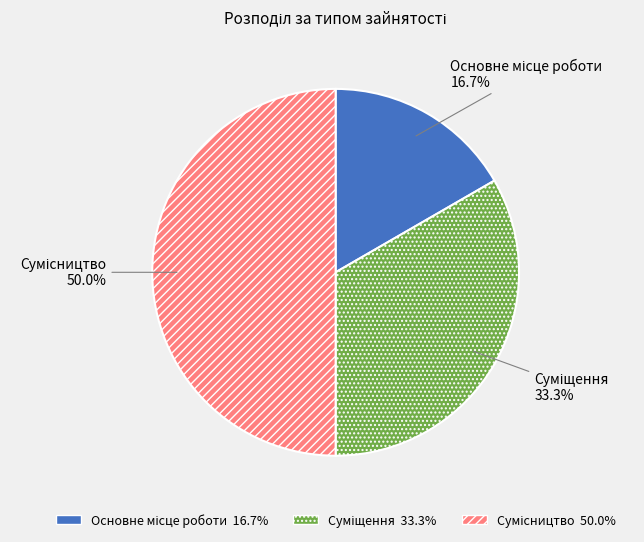

The Основне місце роботи slice represents 17% of the pie. True or false?

True